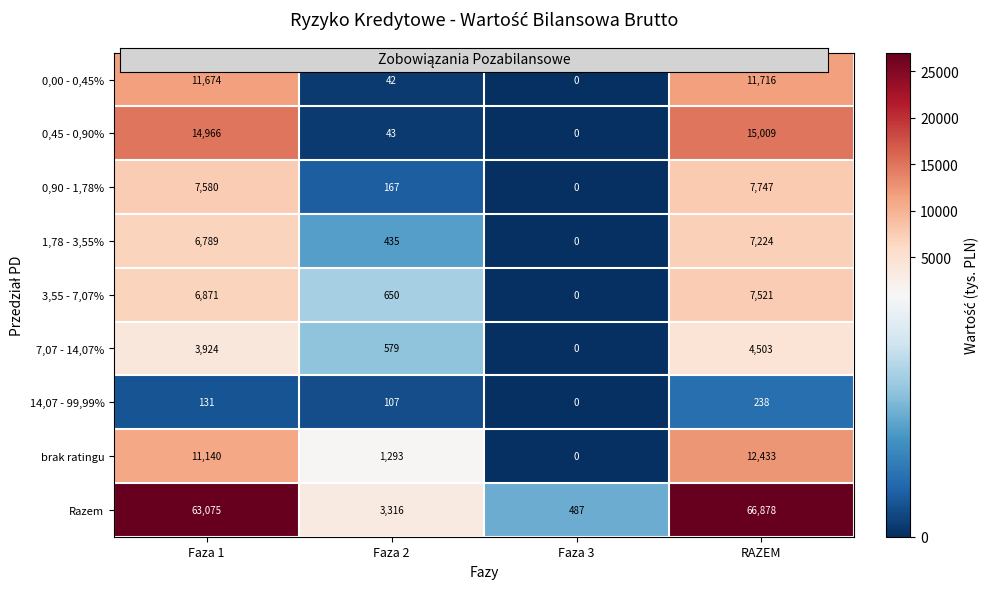

List the series in order of their peak value, highest first.

Razem, 0,45 - 0,90%, brak ratingu, 0,00 - 0,45%, 0,90 - 1,78%, 3,55 - 7,07%, 1,78 - 3,55%, 7,07 - 14,07%, 14,07 - 99,99%